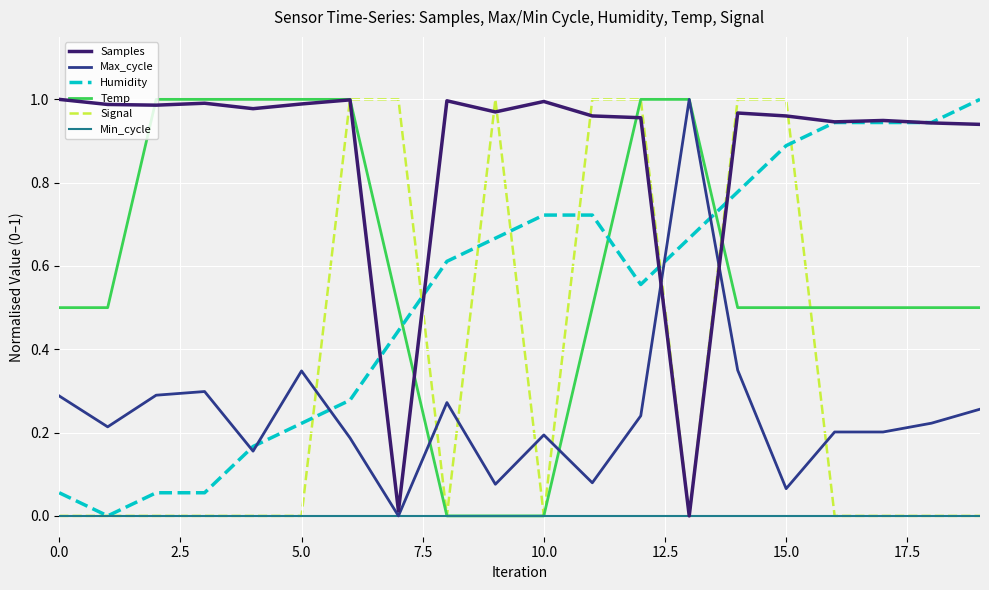

Which series ends up on top after the final intersection of Humidity and Max_cycle?

Humidity